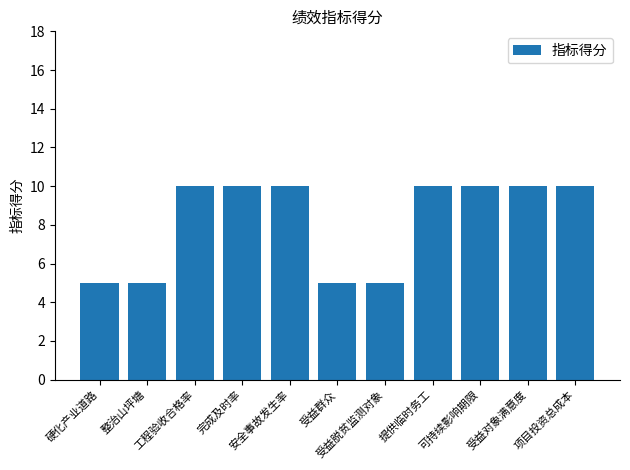

What is the maximum value shown in the chart?

10